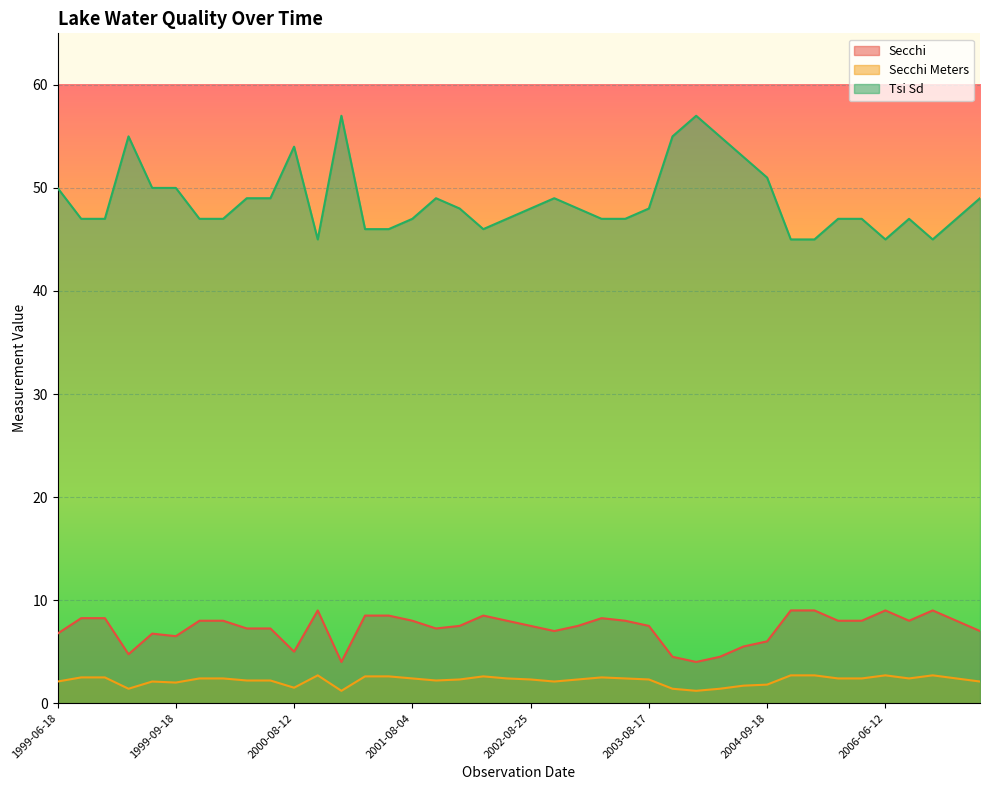

What is the label of the 34th point from the right?

2000-05-28